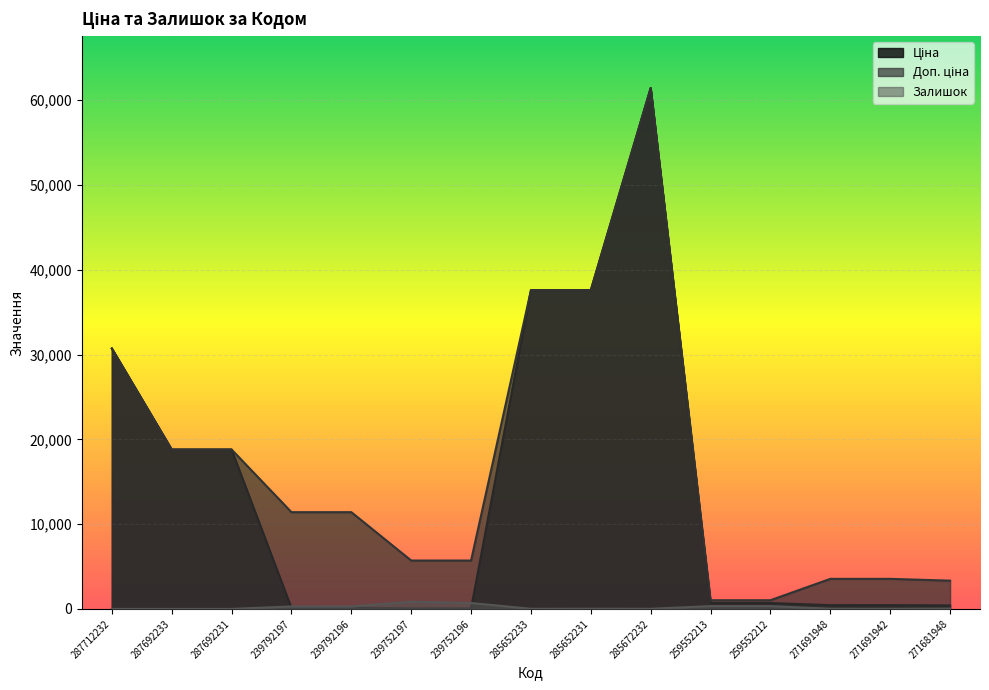

At which category does Ціна reach its first local peak?

285672232